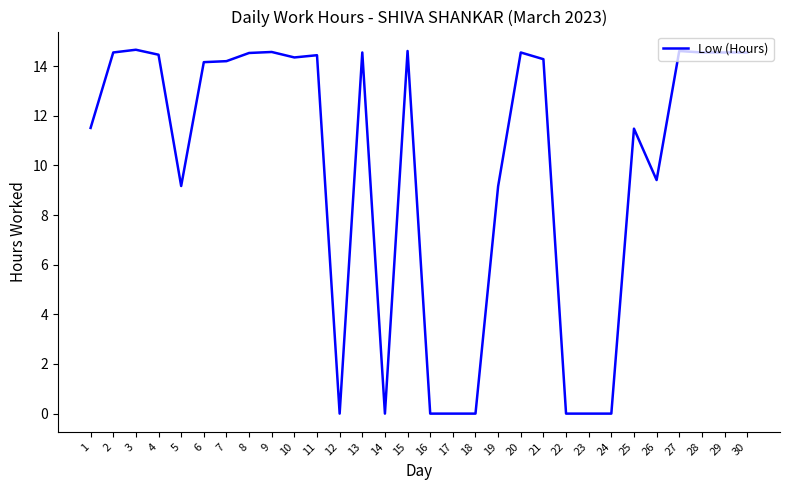

True or false: the data shows 14.6 at 13.

True